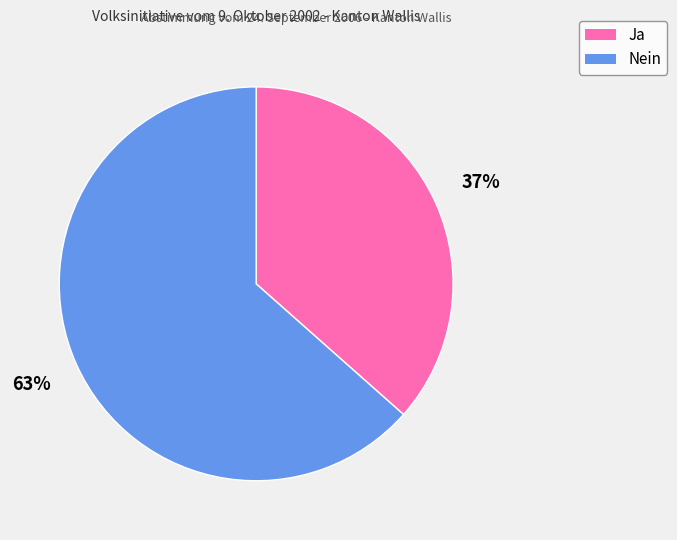

To the nearest percent, what is the average slice percentage?

50%